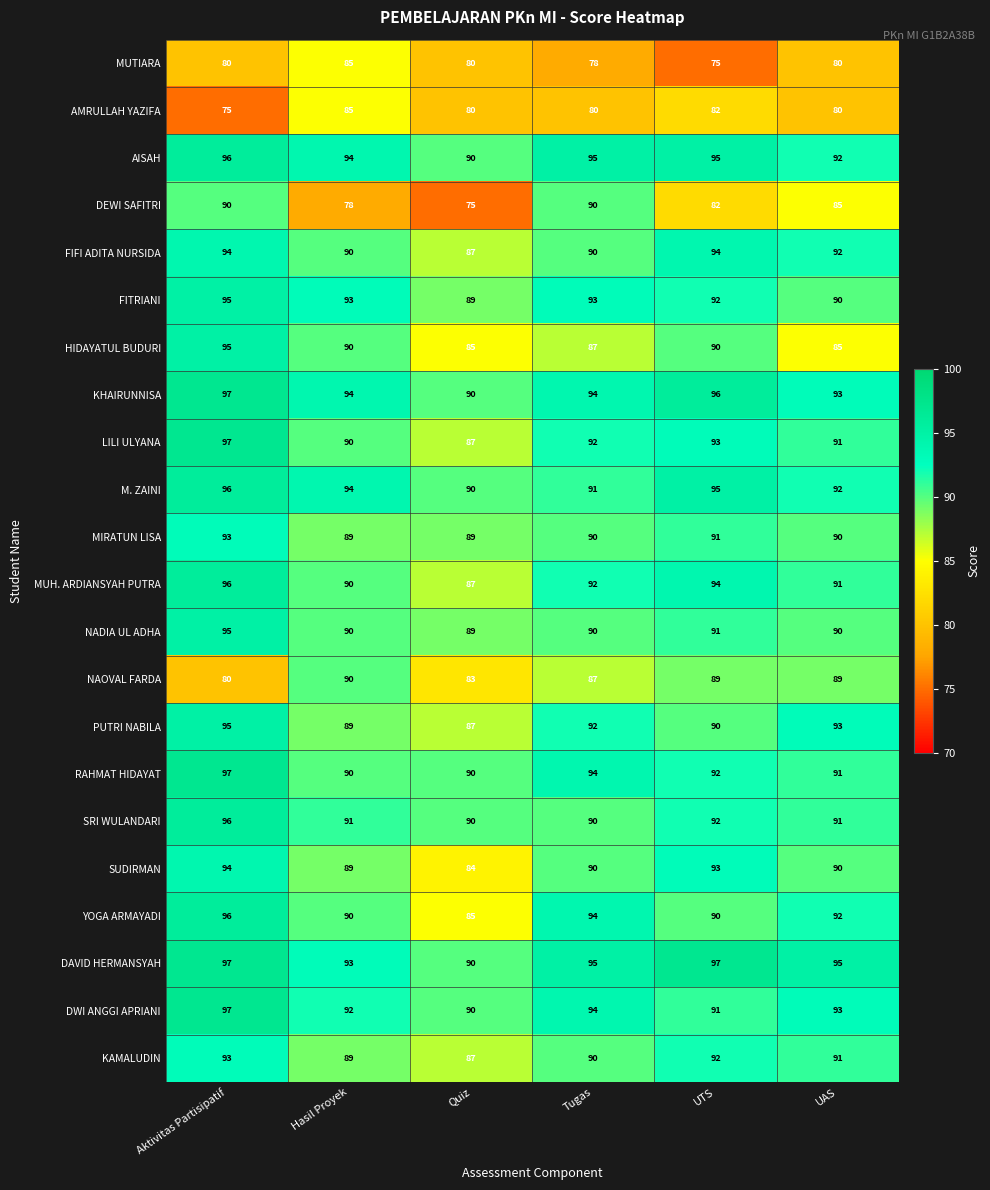

The value of FITRIANI at Tugas is 151. True or false?

False